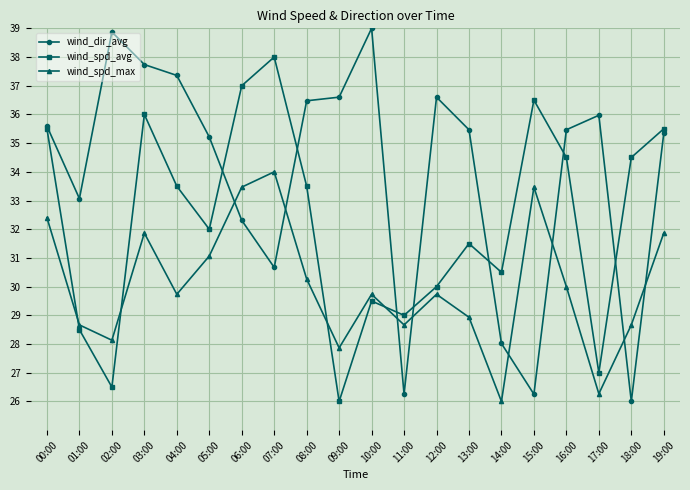

Rank the series by their average value, from lowest to highest.

wind_spd_max, wind_spd_avg, wind_dir_avg